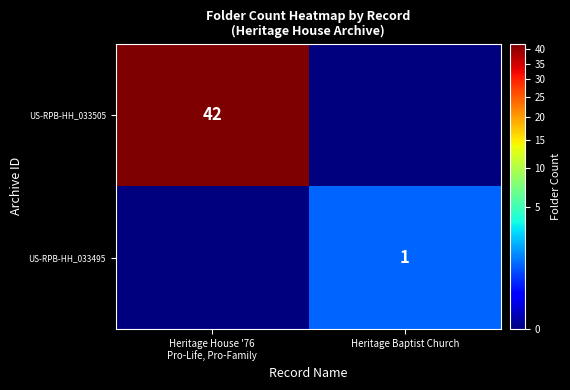

True or false: US-RPB-HH_033495 has a value of 1 at Heritage Baptist Church.

True